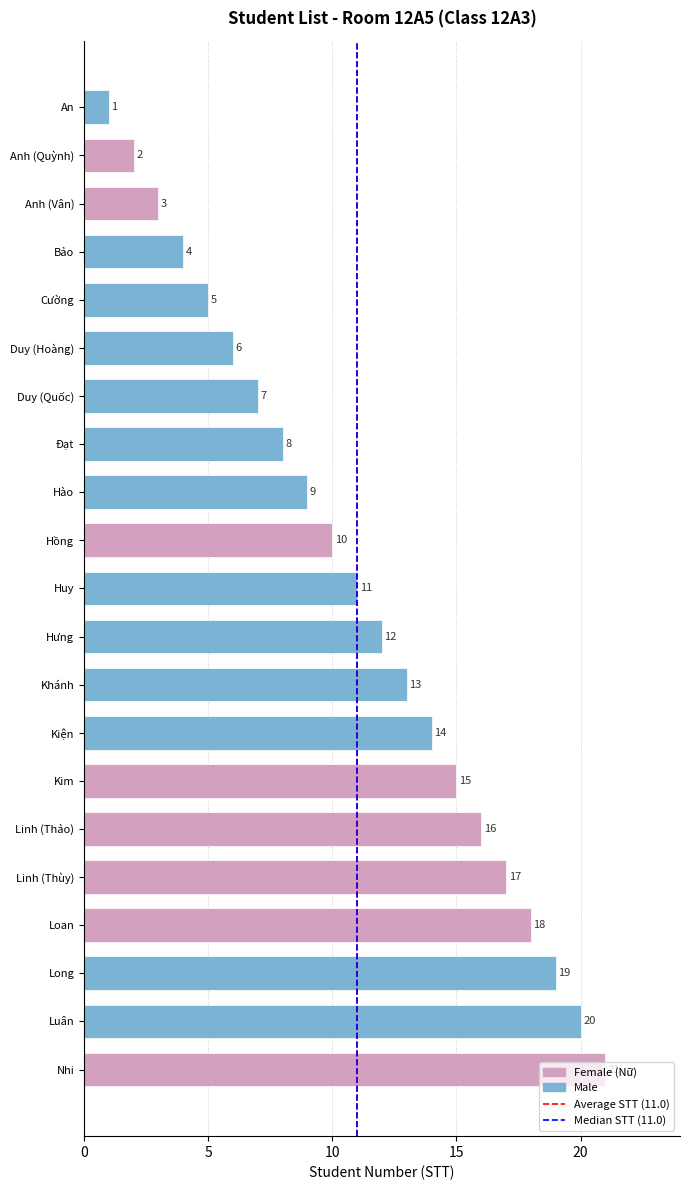

What position from the top is Khánh?

13